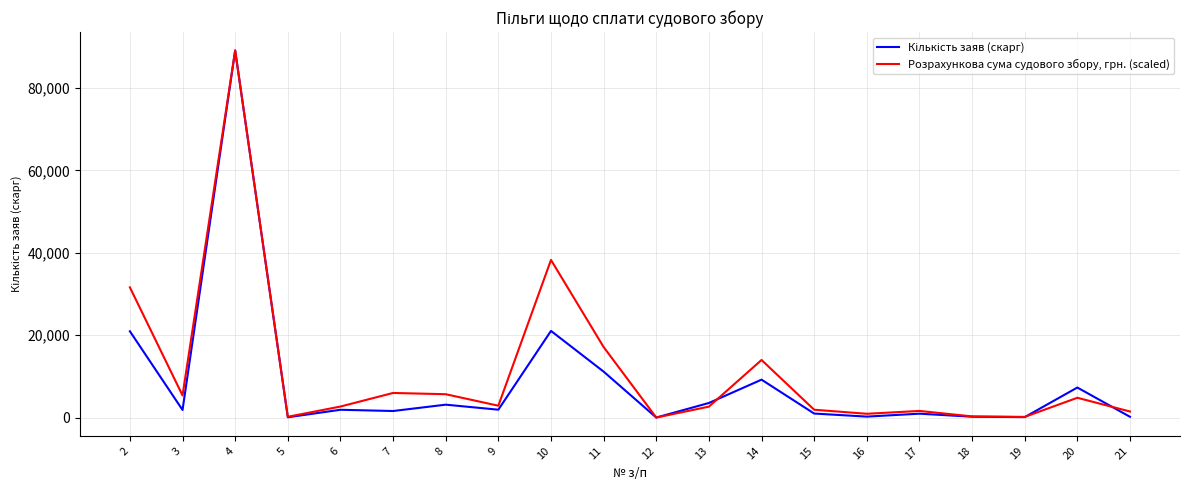

What is the total value across all series at 14?

23186.9